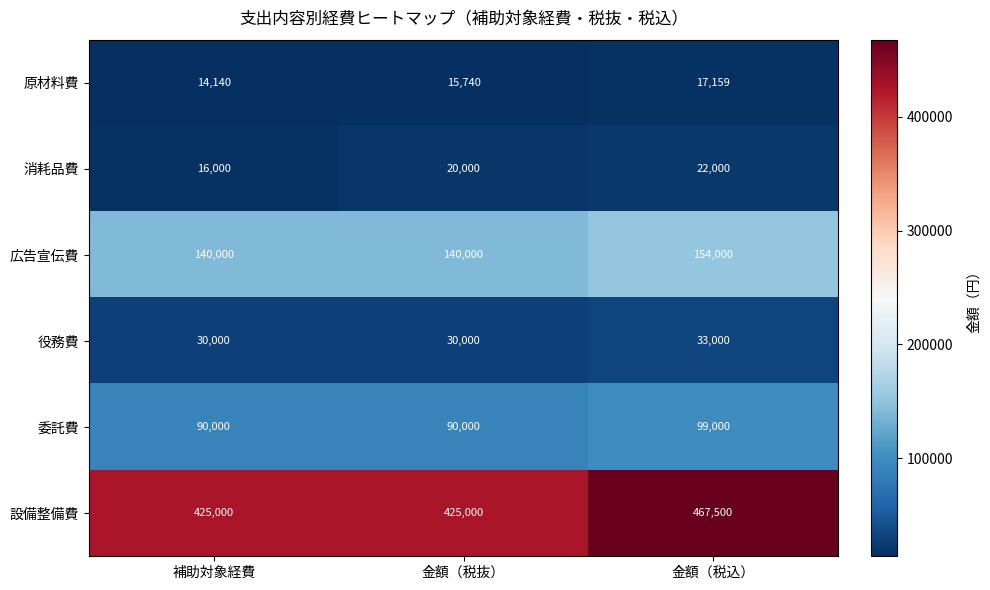

Which category has the lowest value in the 原材料費 series?

補助対象経費